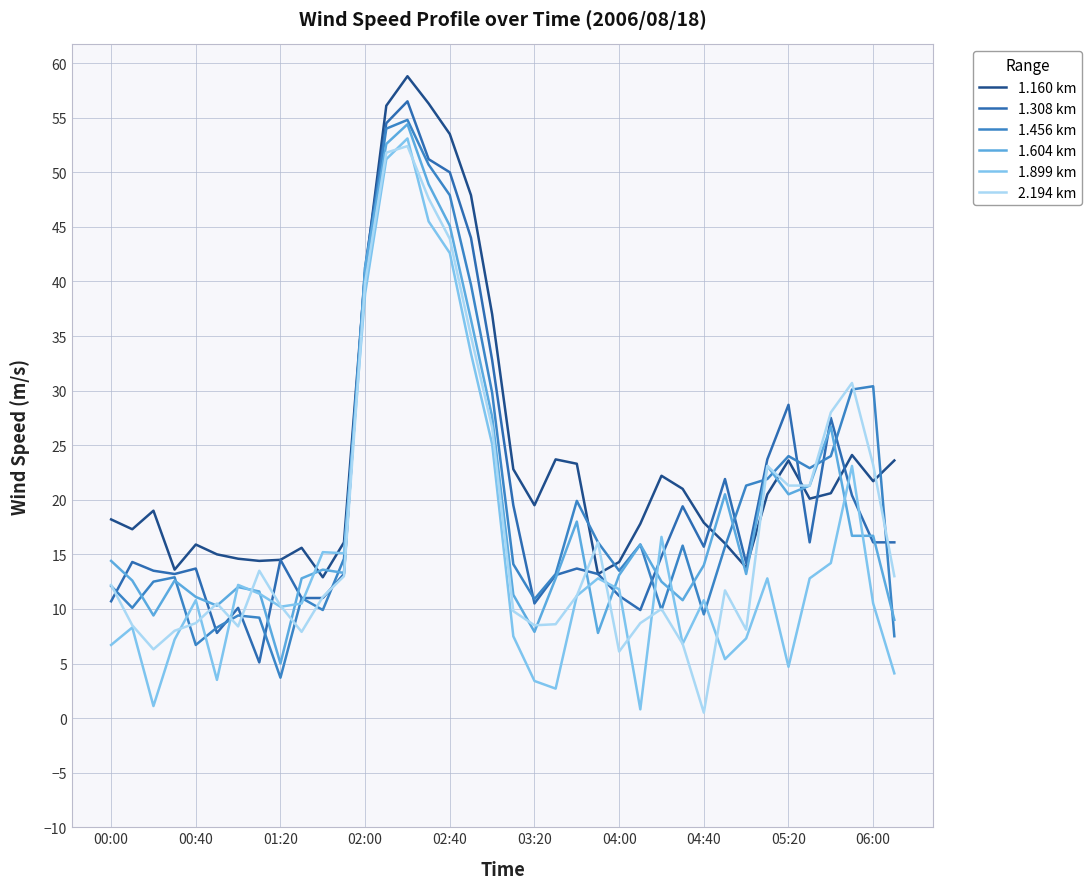

How many interior local valleys does the 1.604 km series have?

9